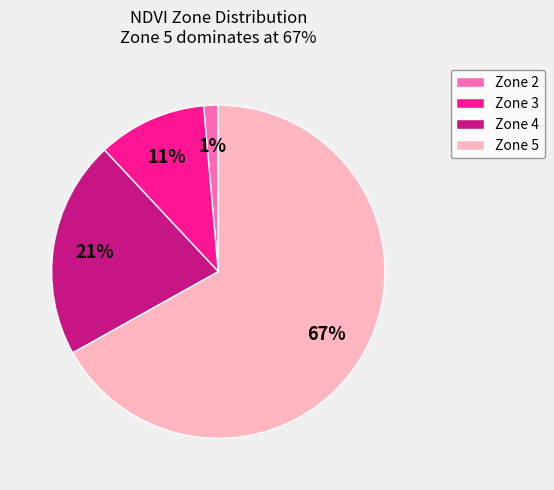

Is the sum of Zone 5 and Zone 3 greater than half?

Yes